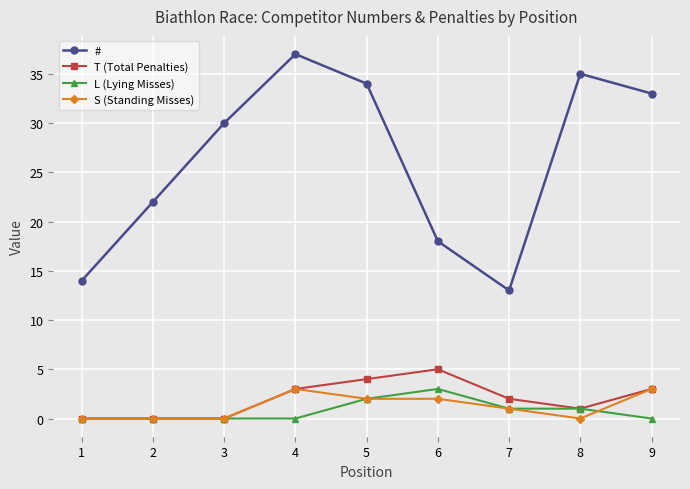

True or false: S (Standing Misses) and # intersect in this chart.

False